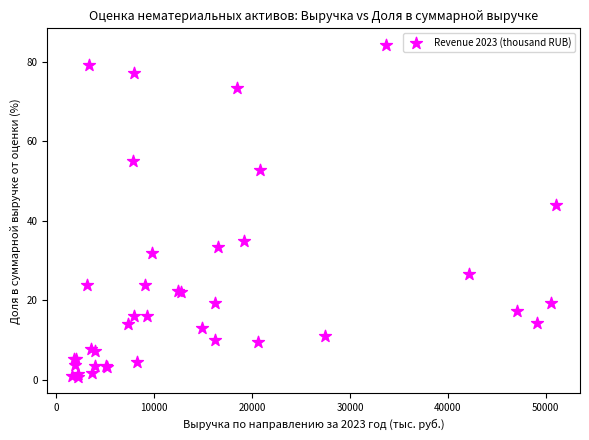

What Y value in the scatter plot is closest to 42?

43.9